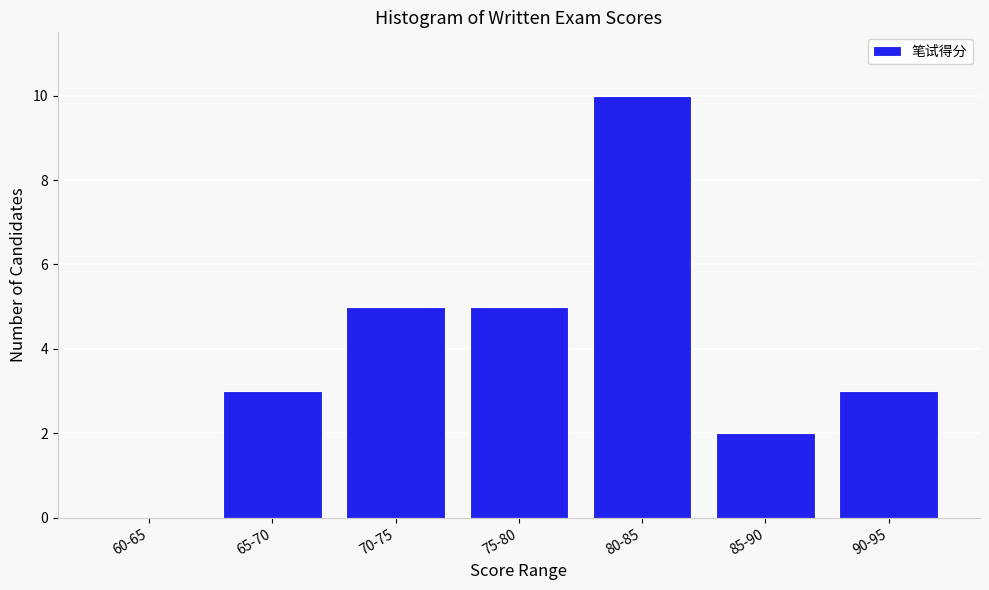

Reading right to left, list all the values displayed in this chart.

90-95=3	85-90=2	80-85=10	75-80=5	70-75=5	65-70=3	60-65=0